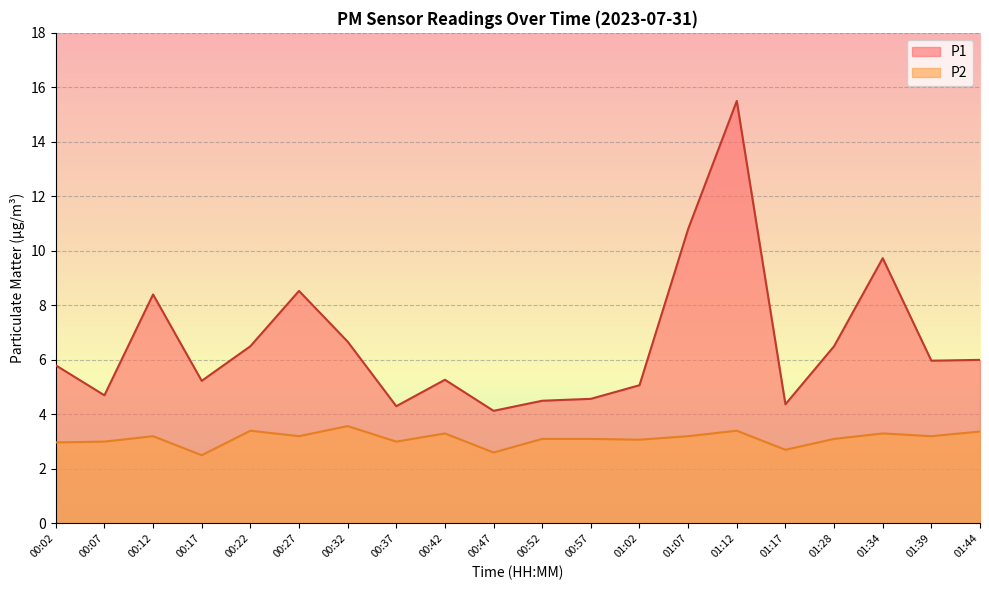

At which category does P1 reach its first local peak?

00:12